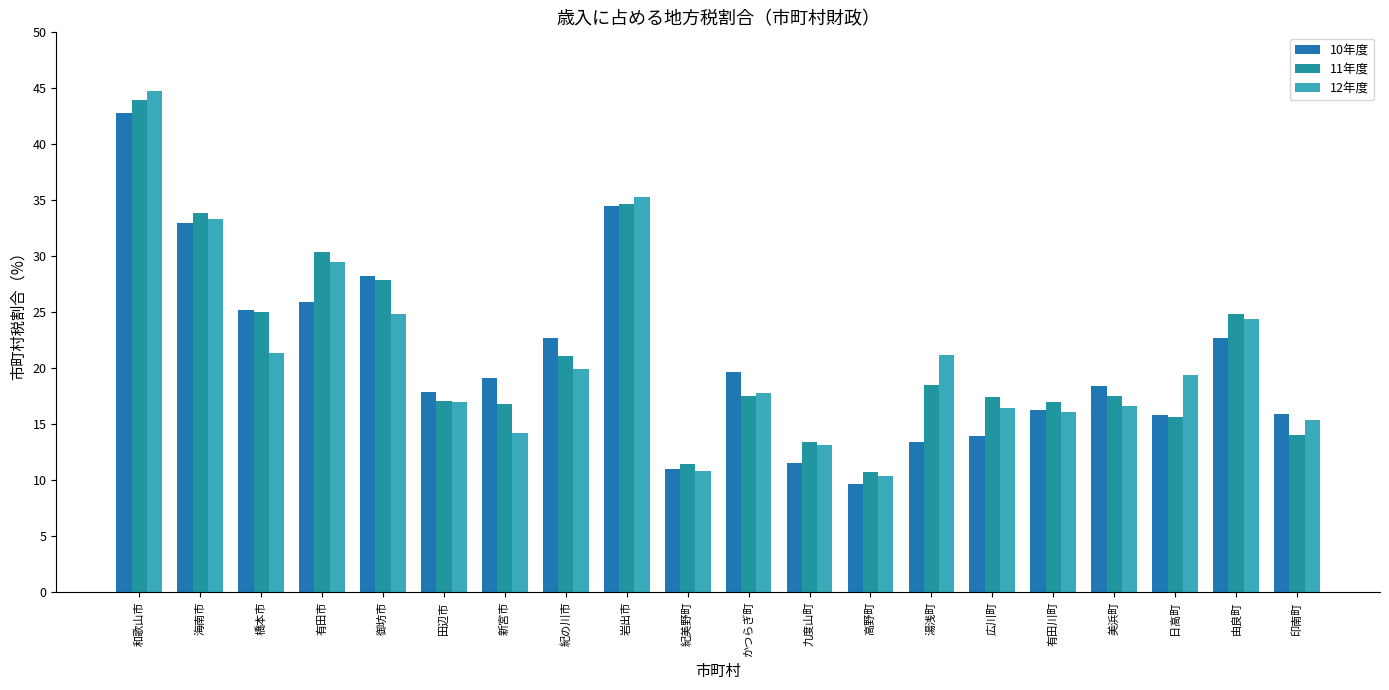

At which label does 10年度 reach its peak?

和歌山市